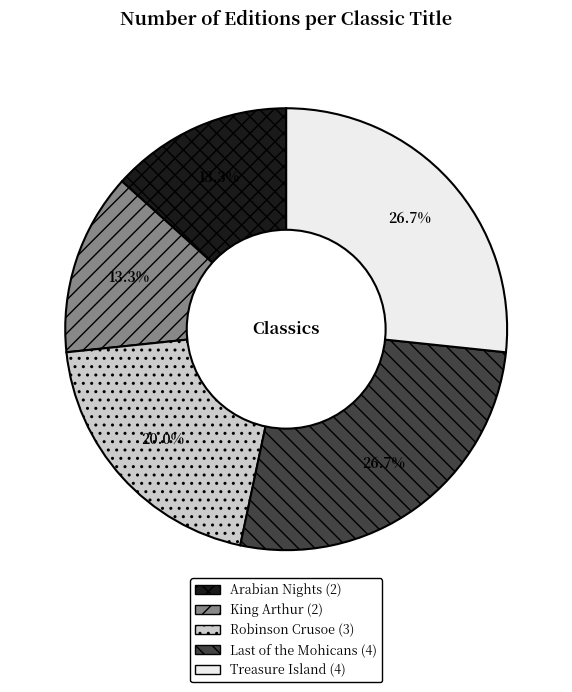

Which has a higher value, Treasure Island or Arabian Nights?

Treasure Island